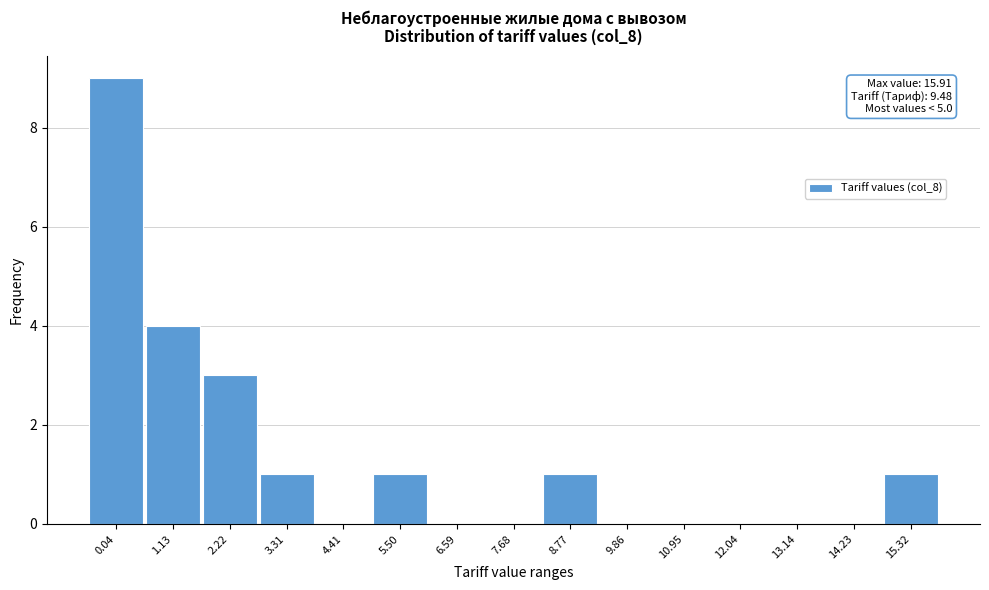

Reading left to right, list all the values displayed in this chart.

0.04=9	1.13=4	2.22=3	3.31=1	4.41=0	5.50=1	6.59=0	7.68=0	8.77=1	9.86=0	10.95=0	12.04=0	13.14=0	14.23=0	15.32=1